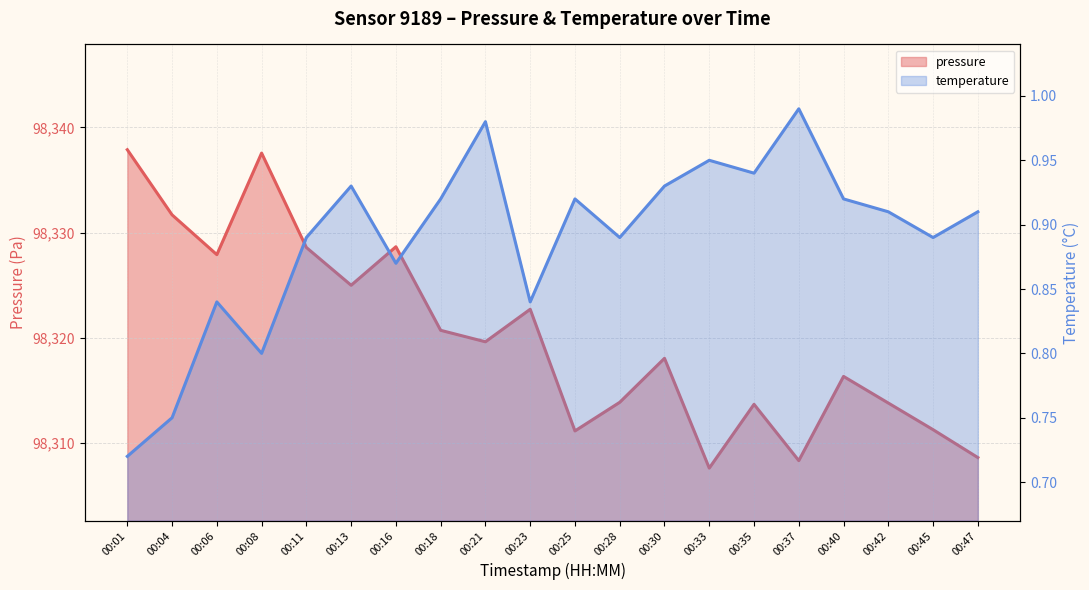

Which has a higher value, 00:16 or 00:18?

00:16